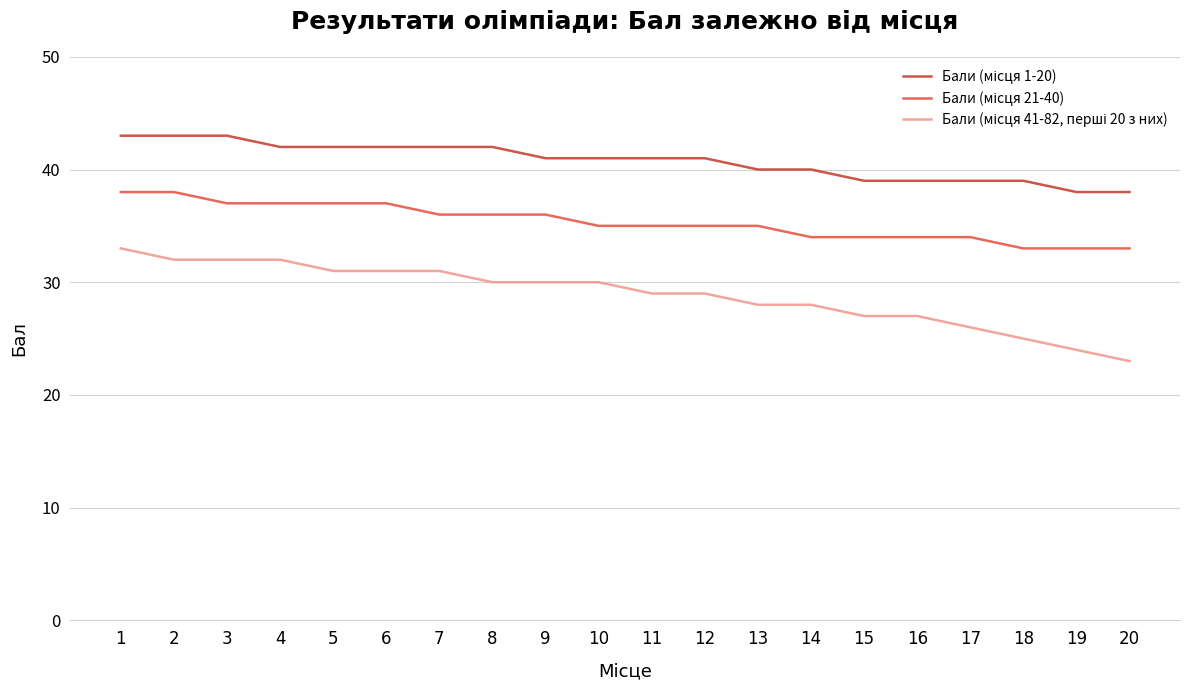

What is the total value across all series at 10?

106